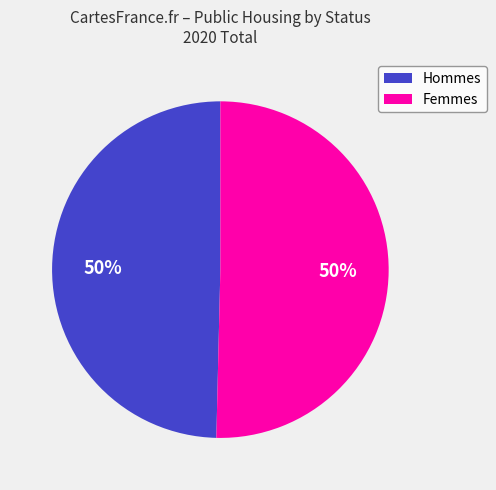

Count the number of slices in the pie.

2